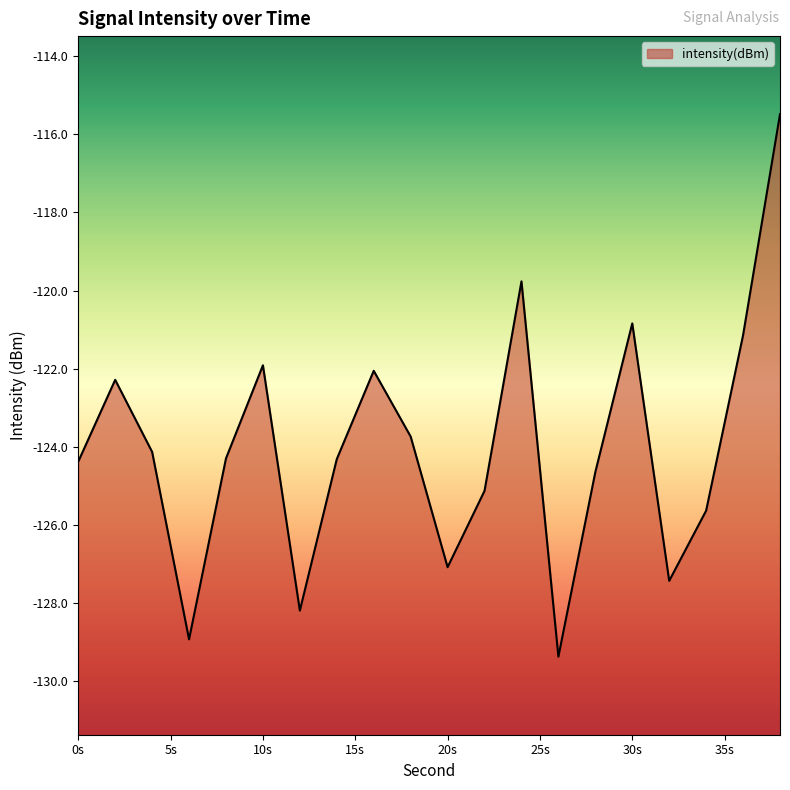

How many interior local peaks (higher than both neighbors) does the data have?

5